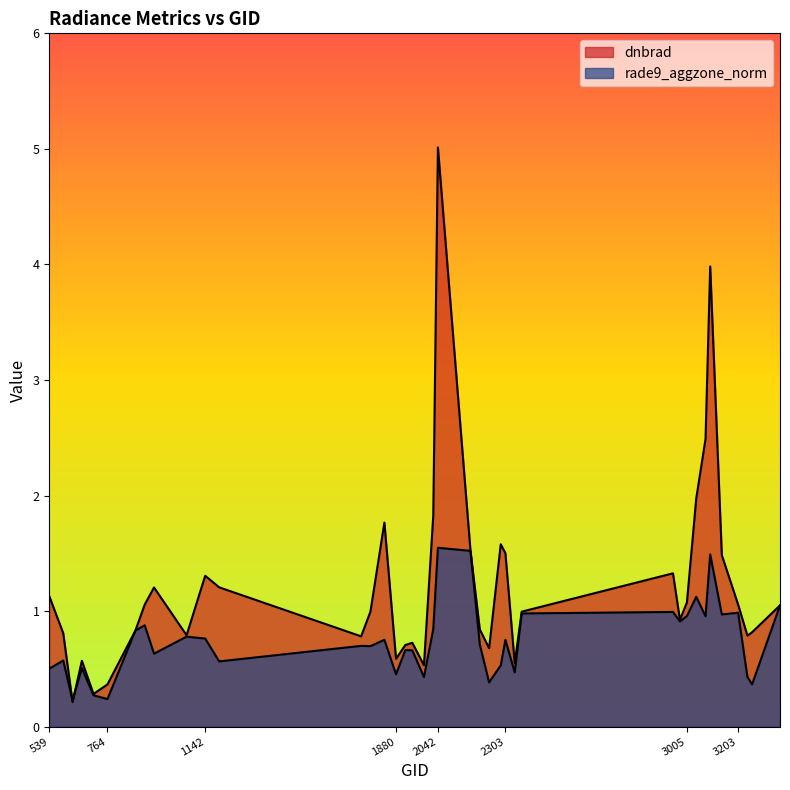

At which category does dnbrad reach its first local valley?

629